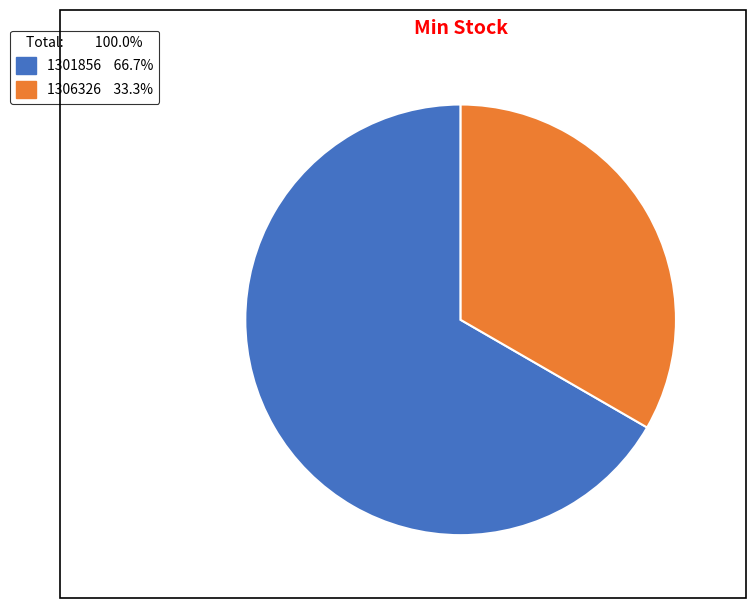

Is it true that 1306326 is 33% of the pie?

True